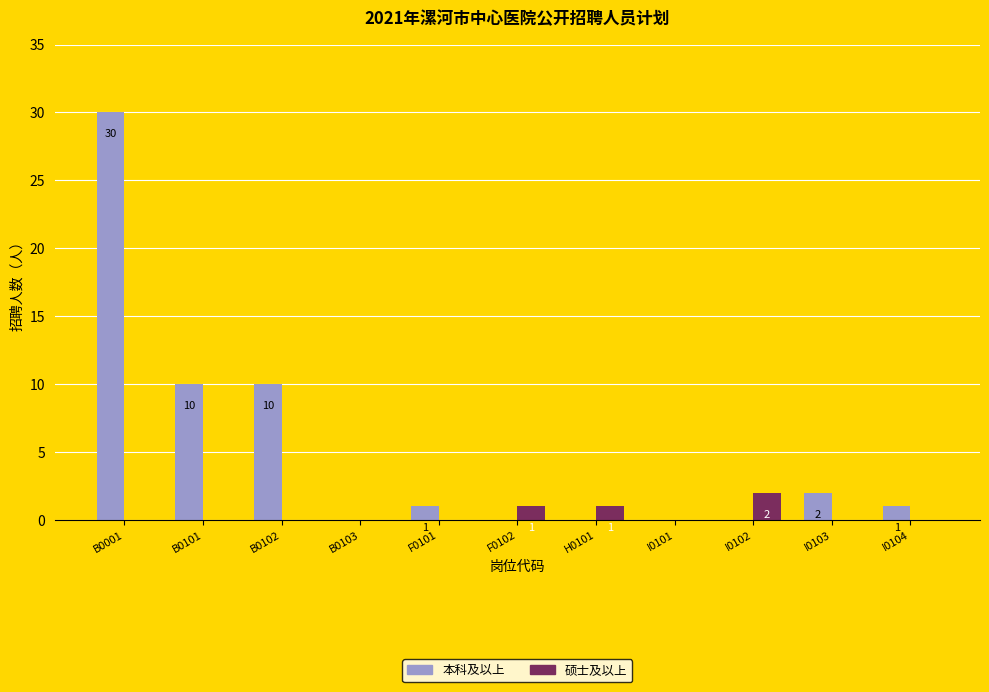

Which series has the widest spread of values?

本科及以上